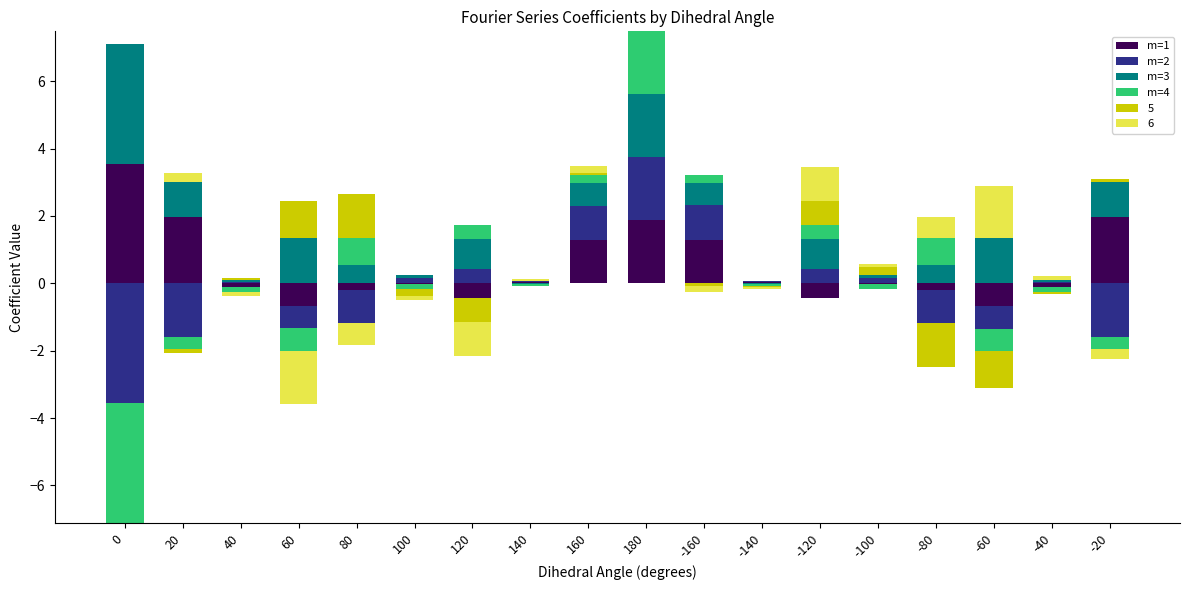

True or false: m=1 has a value of 2.0 at 20.

True